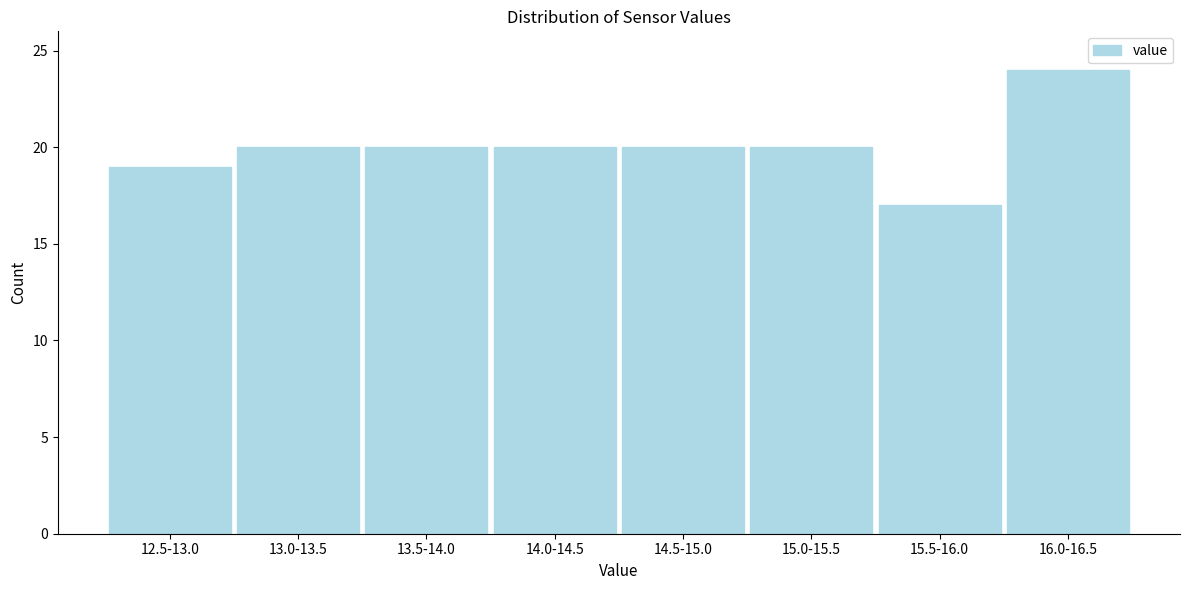

Reading left to right, transcribe all the data shown in this chart.

12.5-13.0=19	13.0-13.5=20	13.5-14.0=20	14.0-14.5=20	14.5-15.0=20	15.0-15.5=20	15.5-16.0=17	16.0-16.5=24